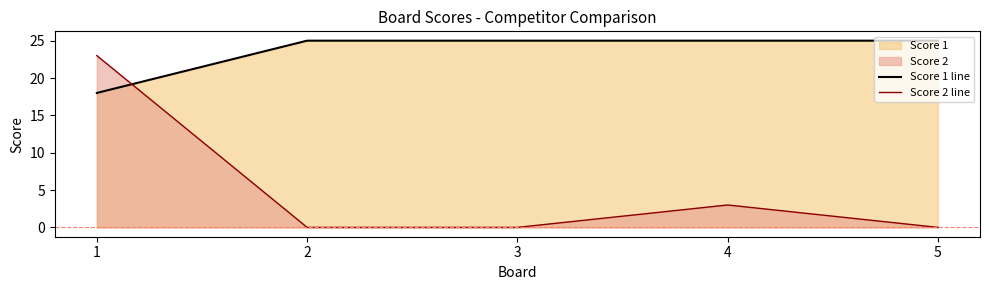

Reading left to right, what are all the values shown in this chart?

Score 1 line: 18	25	25	25	25
Score 2 line: 23	0	0	3	0